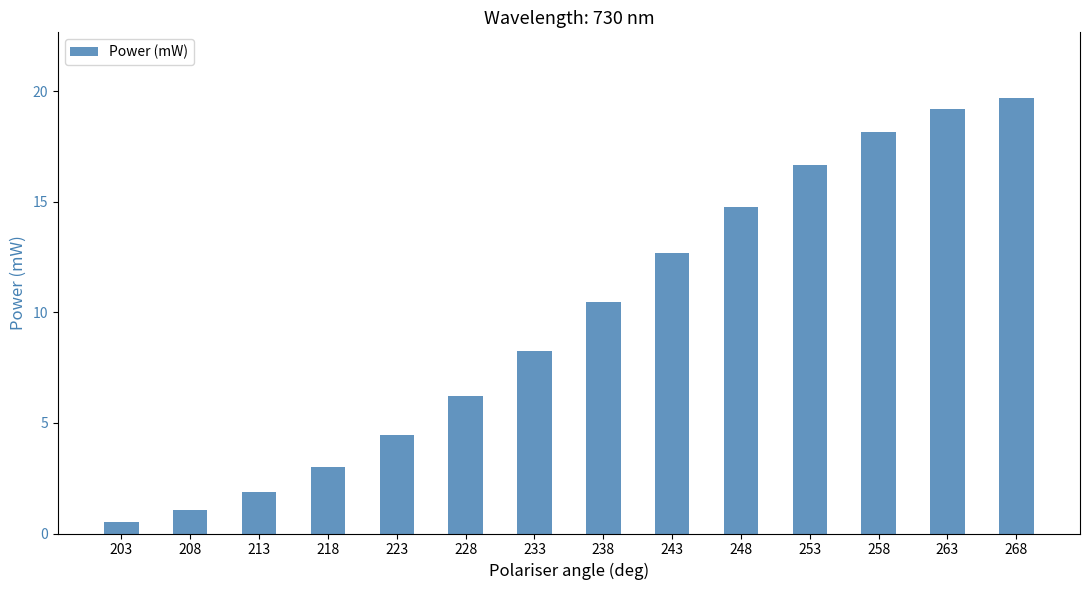

What is the value of the 10th bar from the left?

14.8